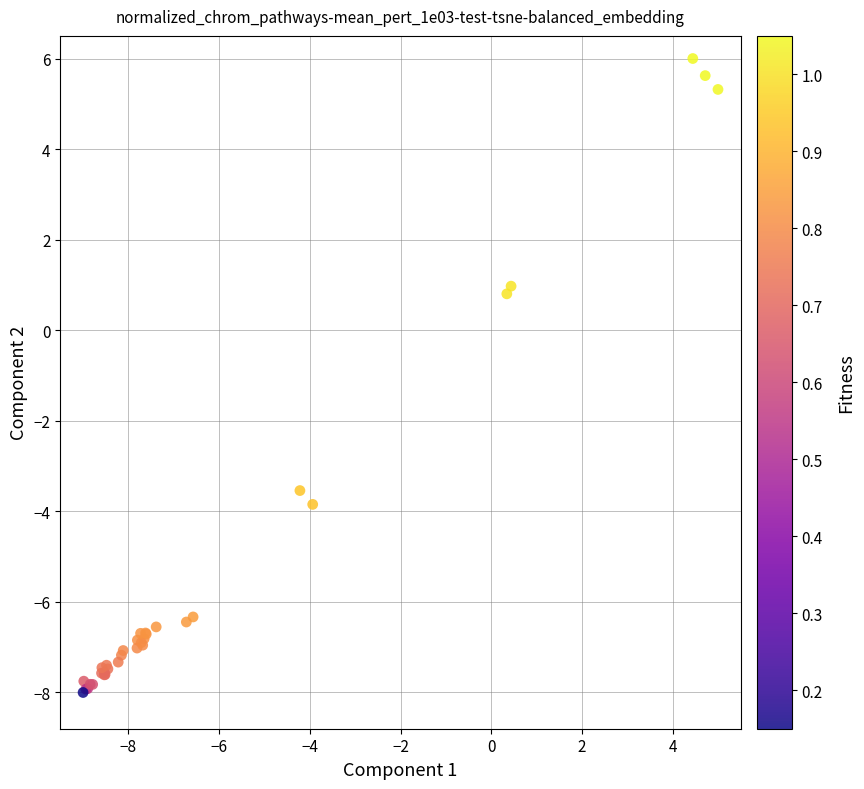

What Y value in the scatter plot is closest to -1?

0.8